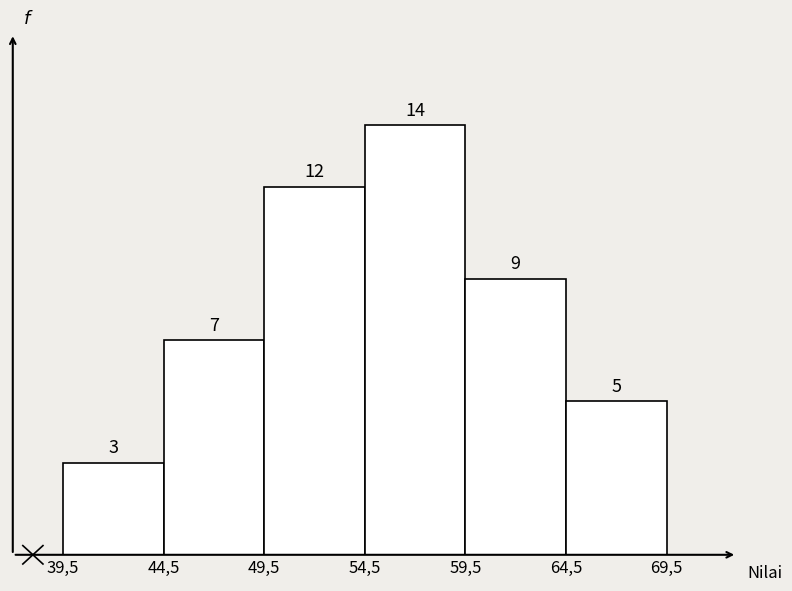

Reading left to right, what are all the values shown in this chart?

39,5=3	44,5=7	49,5=12	54,5=14	59,5=9	64,5=5